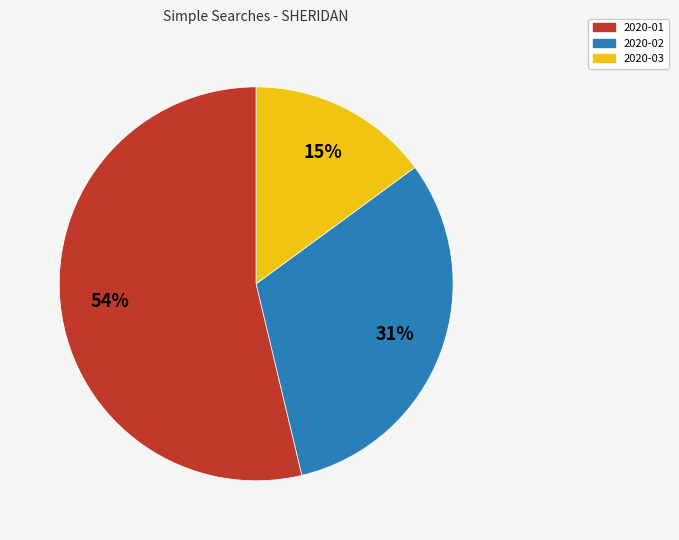

How many segments does this pie chart have?

3